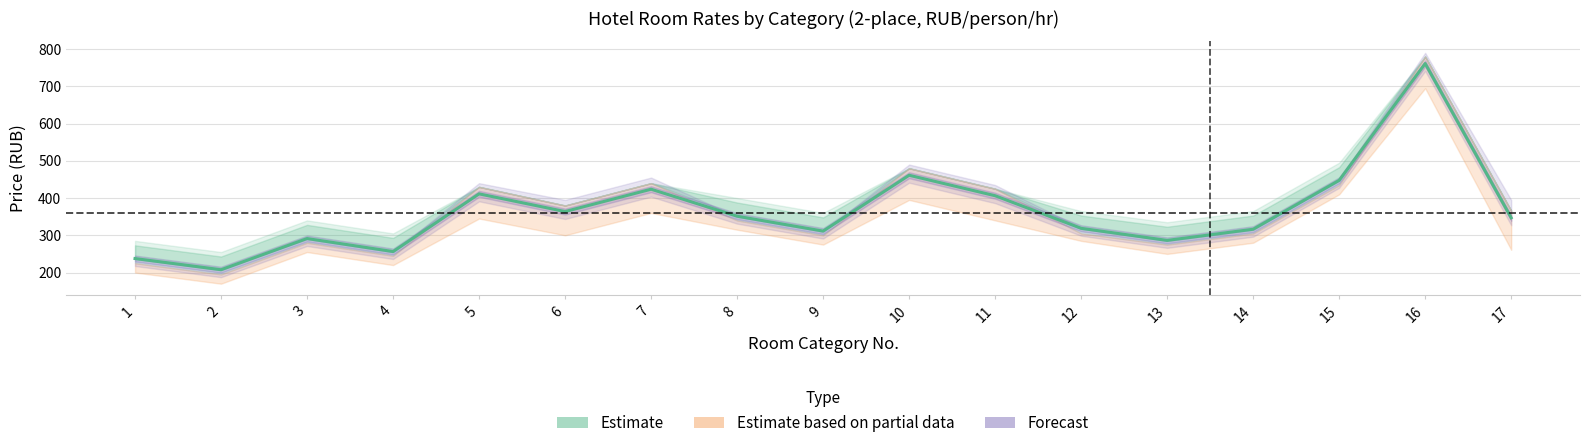

Is it true that 2-place Jan low equals 200 at 1?

True